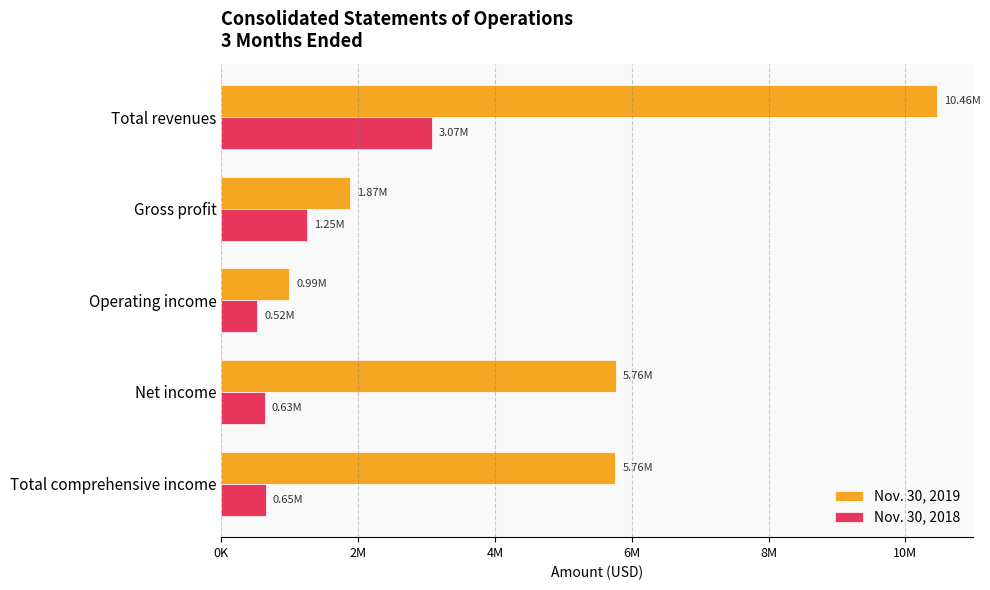

What are all the series names shown in the legend?

Nov. 30, 2019, Nov. 30, 2018